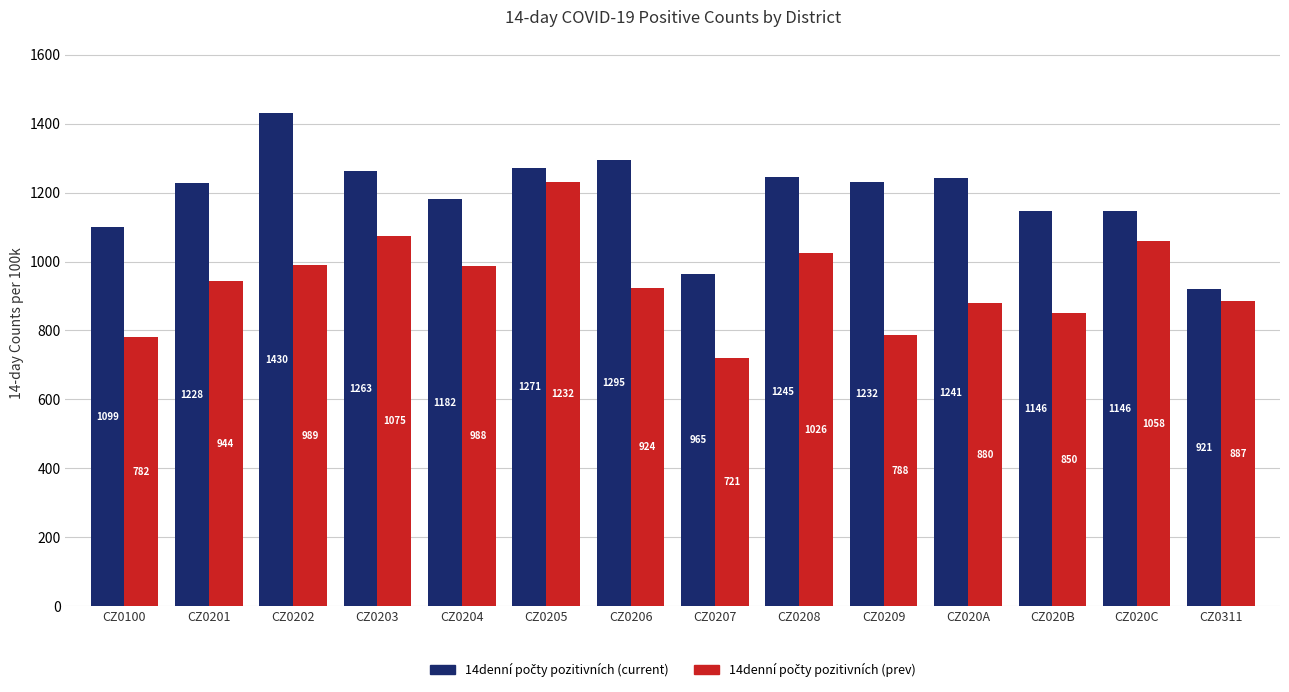

What is the label of the 7th bar from the right?

CZ0207